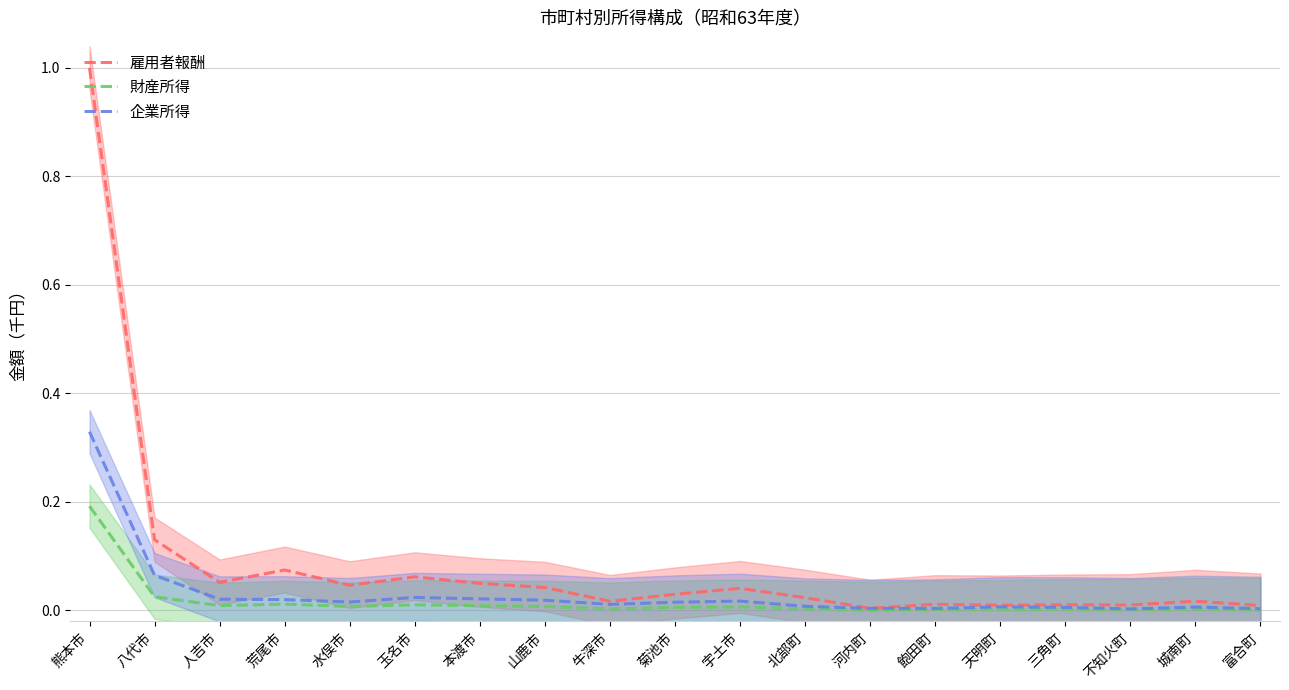

Where is the first local maximum for 雇用者報酬?

荒尾市